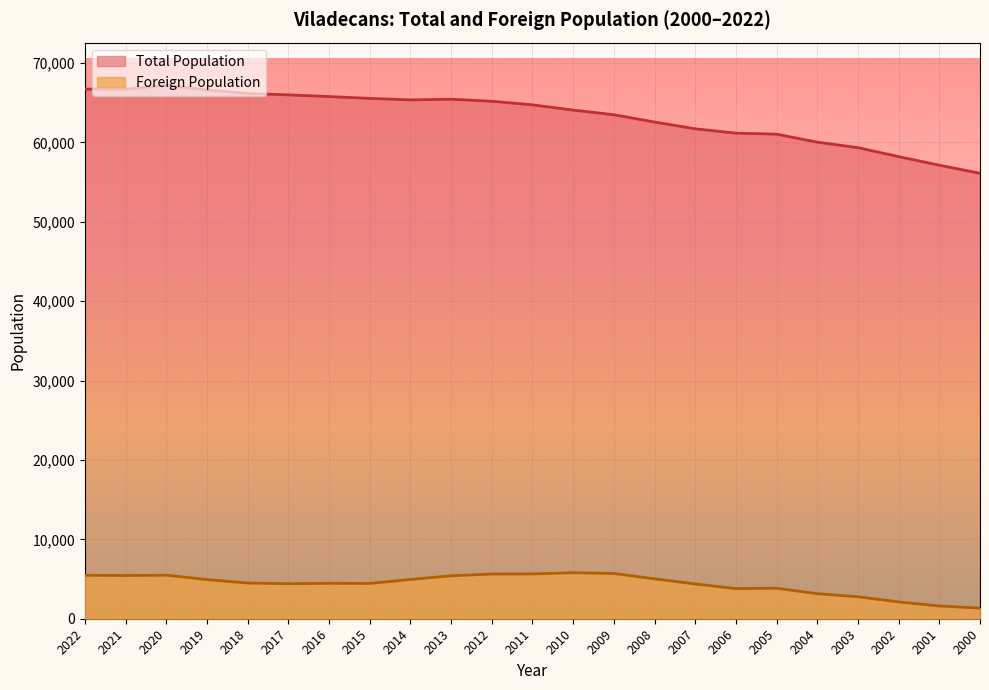

Reading right to left, what are all the values shown in this chart?

Total Population: 56112	57132	58213	59343	60033	61043	61168	61718	62573	63489	64077	64737	65188	65444	65358	65549	65779	65993	66168	66611	67197	66707	66720
Foreign Population: 1339	1605	2117	2768	3155	3844	3799	4381	5026	5704	5799	5646	5630	5414	4942	4444	4464	4410	4500	4929	5486	5441	5475